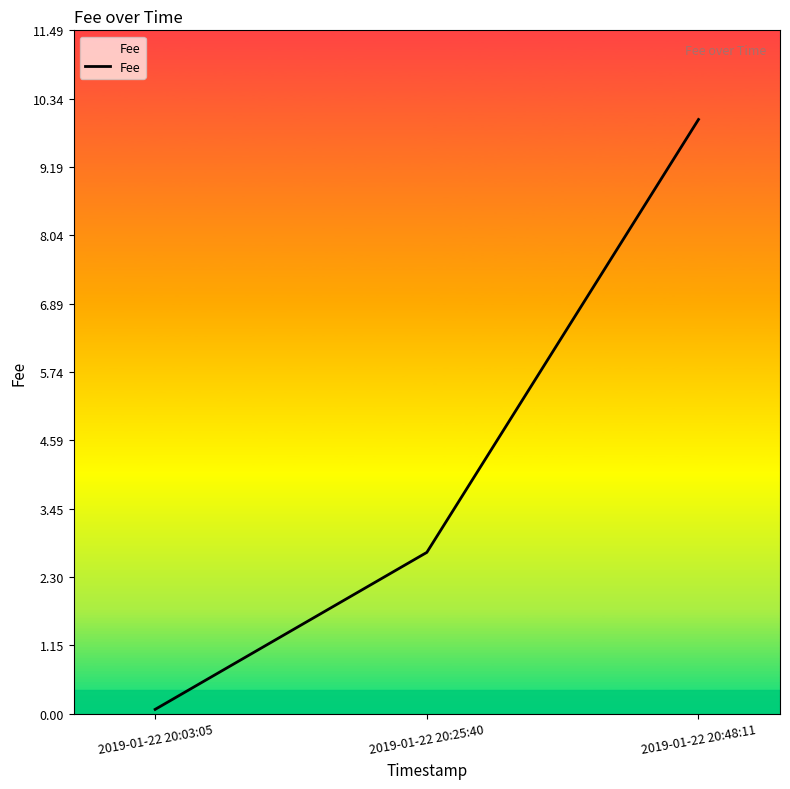

What is the smallest value displayed?

0.1